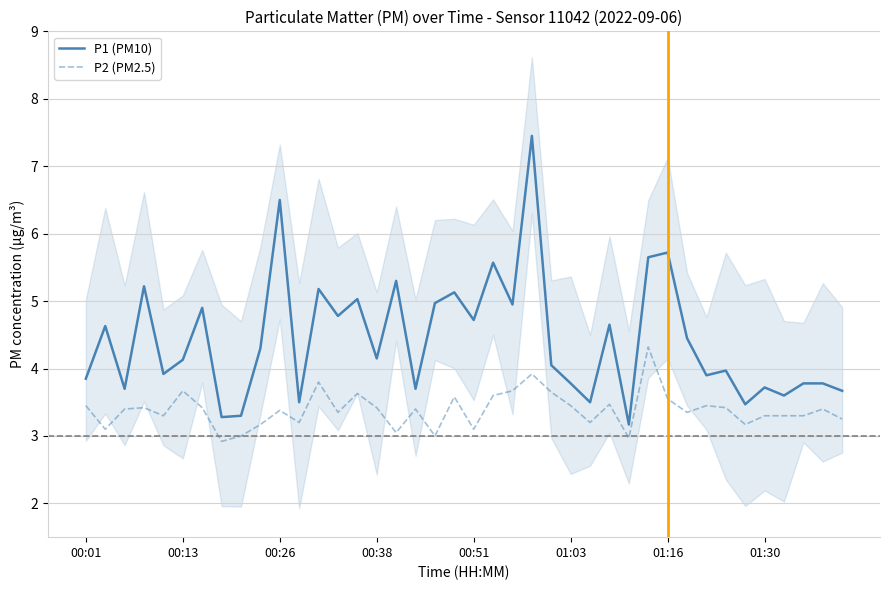

How many lines are shown in the chart?

2